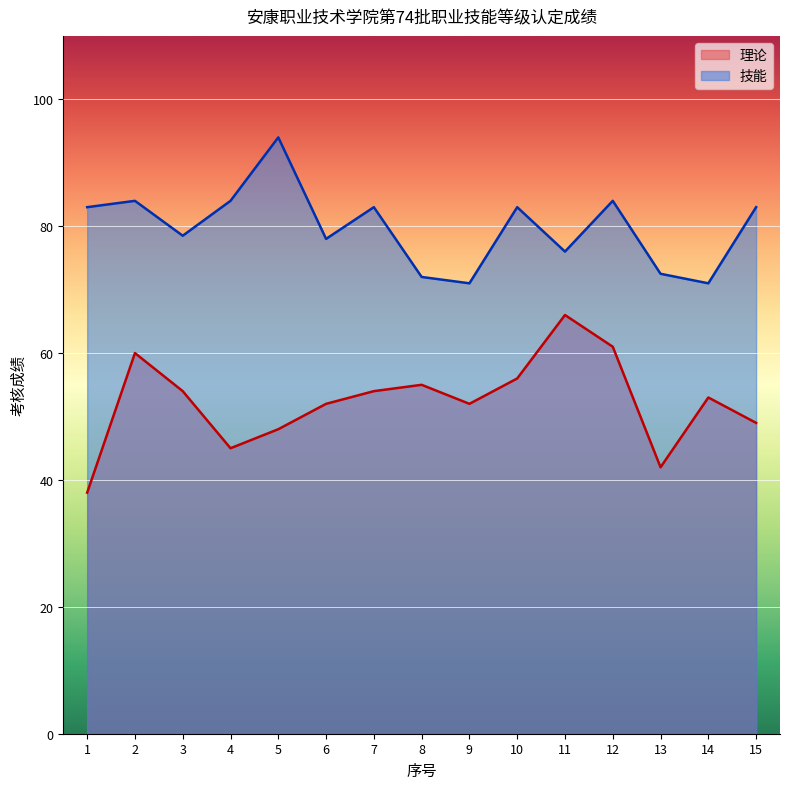

Where is 技能 nearest to the value 82?

1